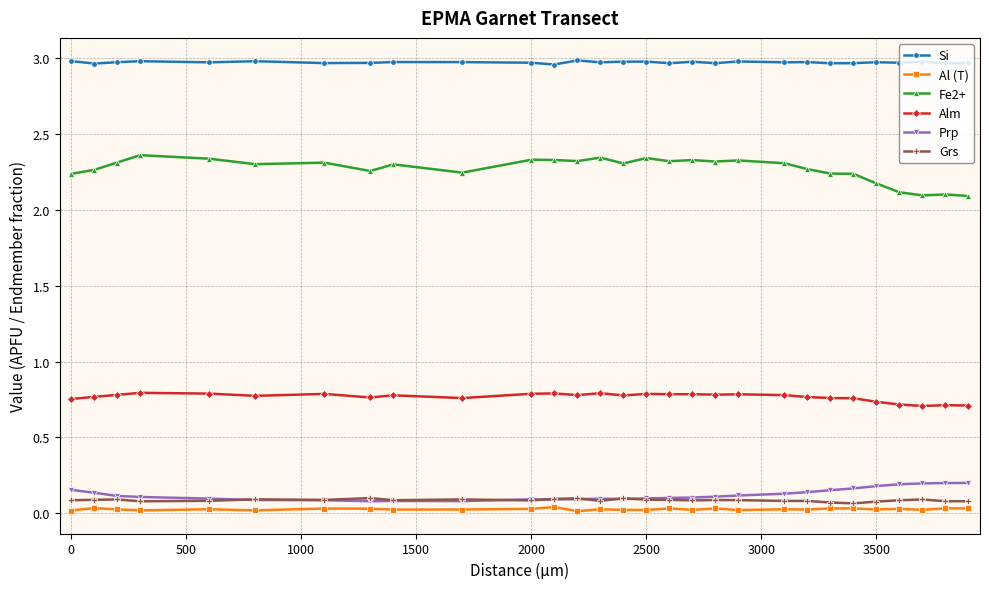

True or false: Al (T) and Alm intersect in this chart.

False